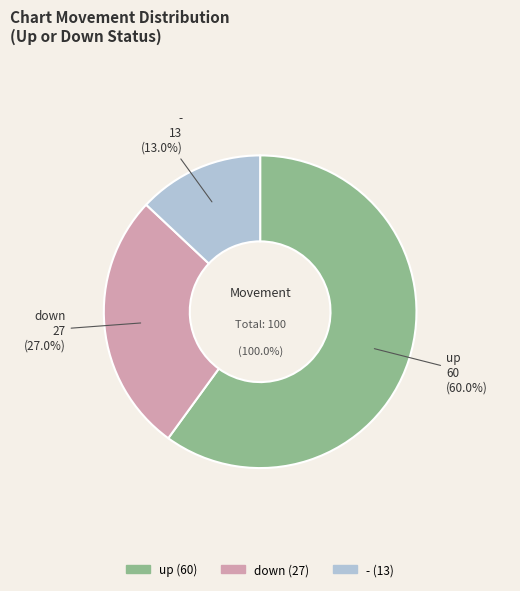

Is it true that up is 60% of the pie?

True